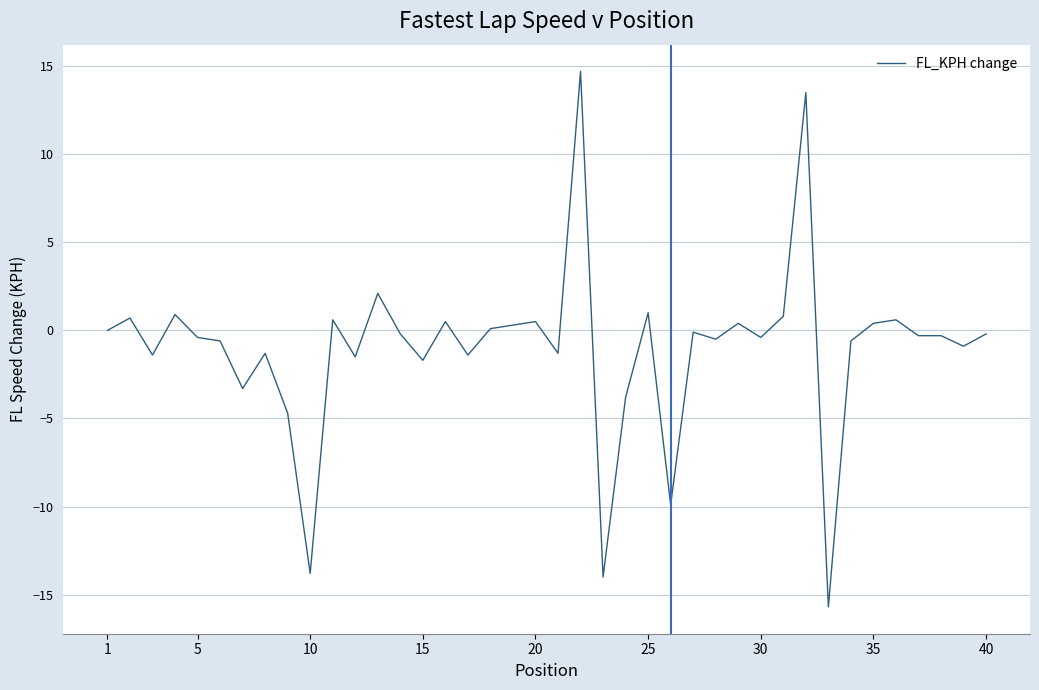

Does the chart display data point markers on the line(s)?

No